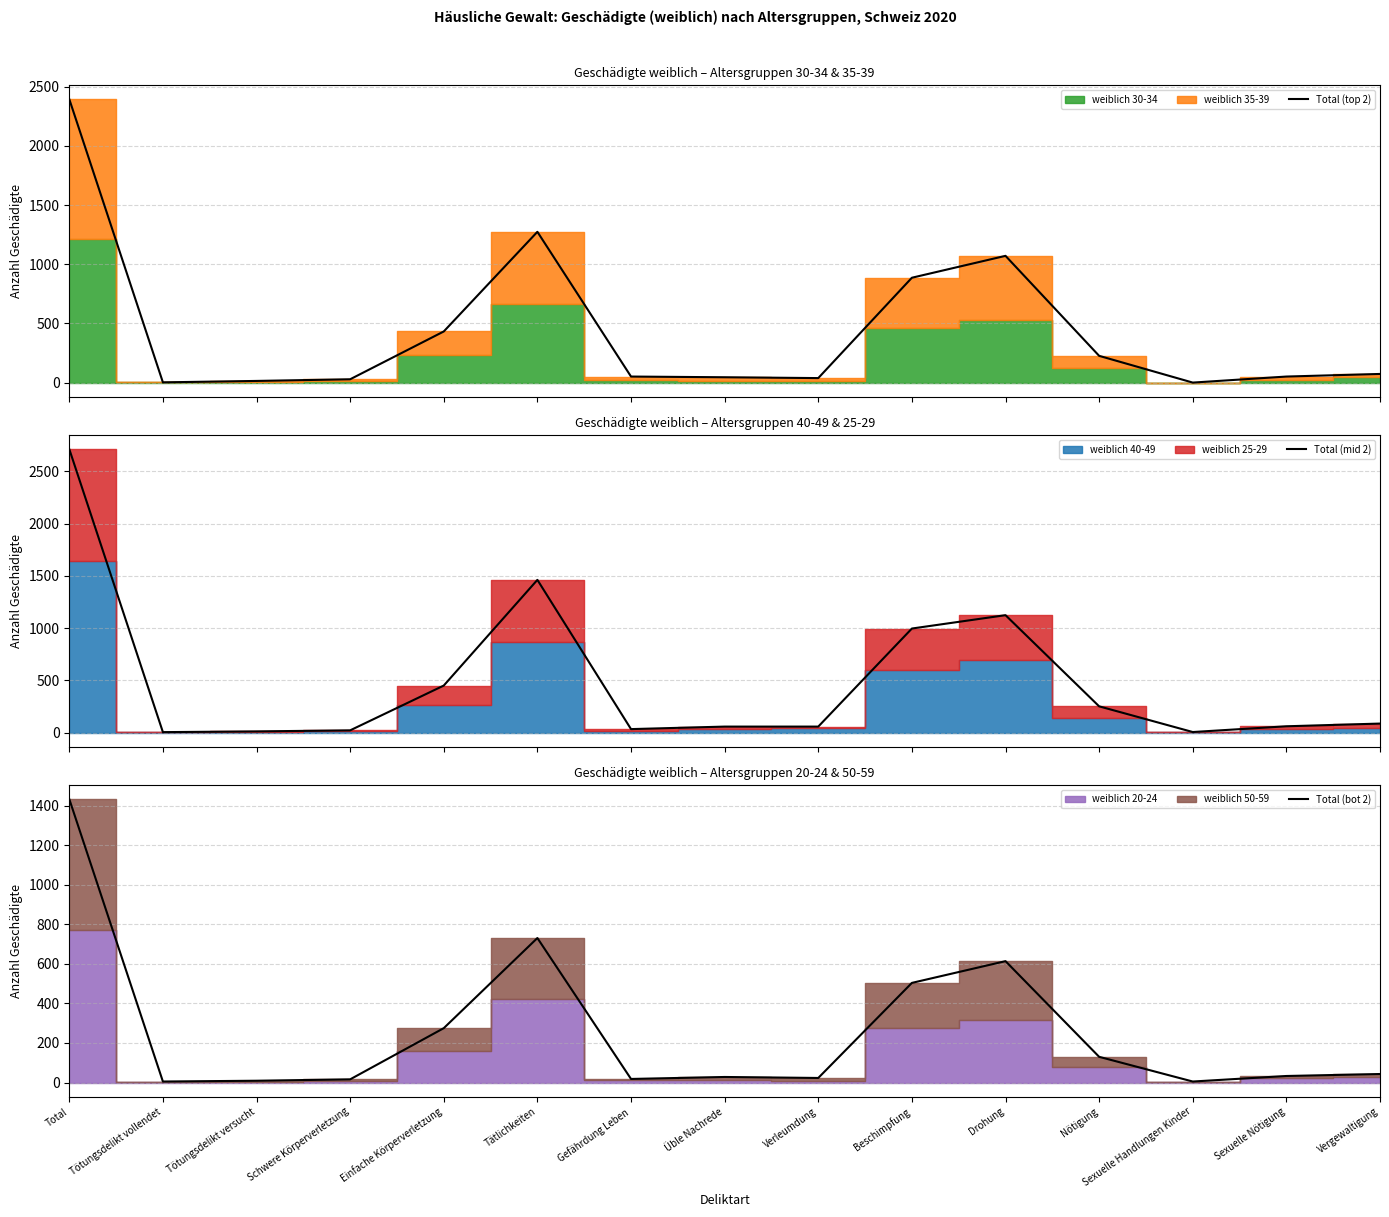

Rank the series by their maximum value, from highest to lowest.

Total (mid 2), Total (top 2), Total (bot 2)